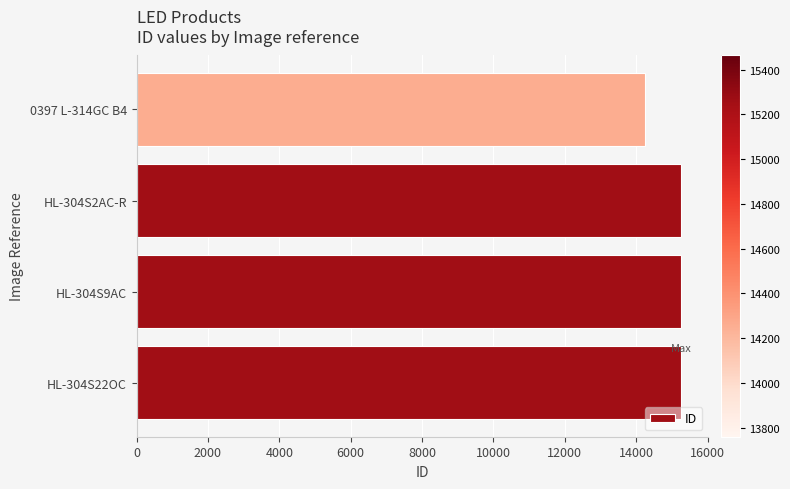

Are the bars grouped side by side (vs. stacked)?

No